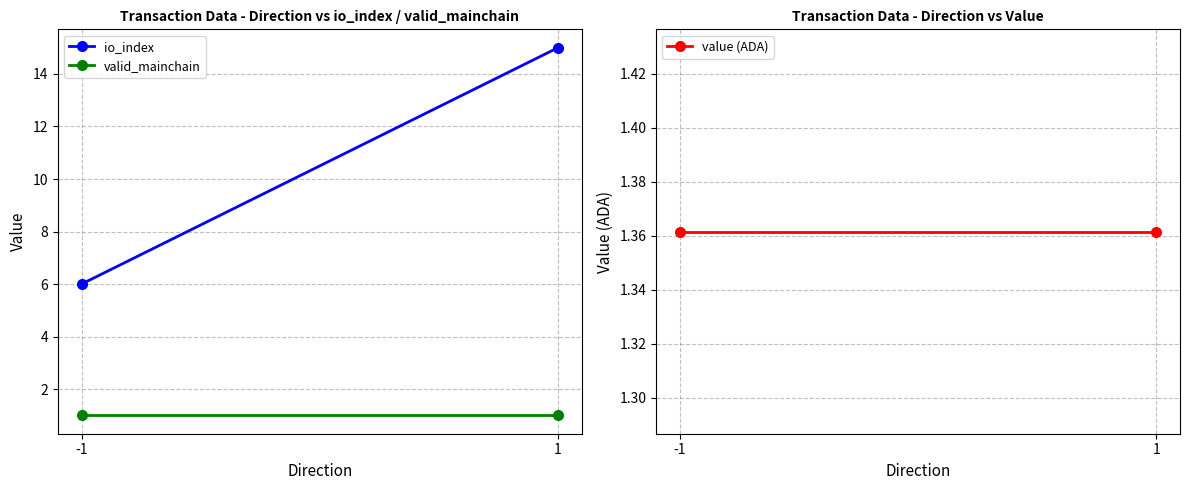

At which label does value (ADA) reach its peak?

-1